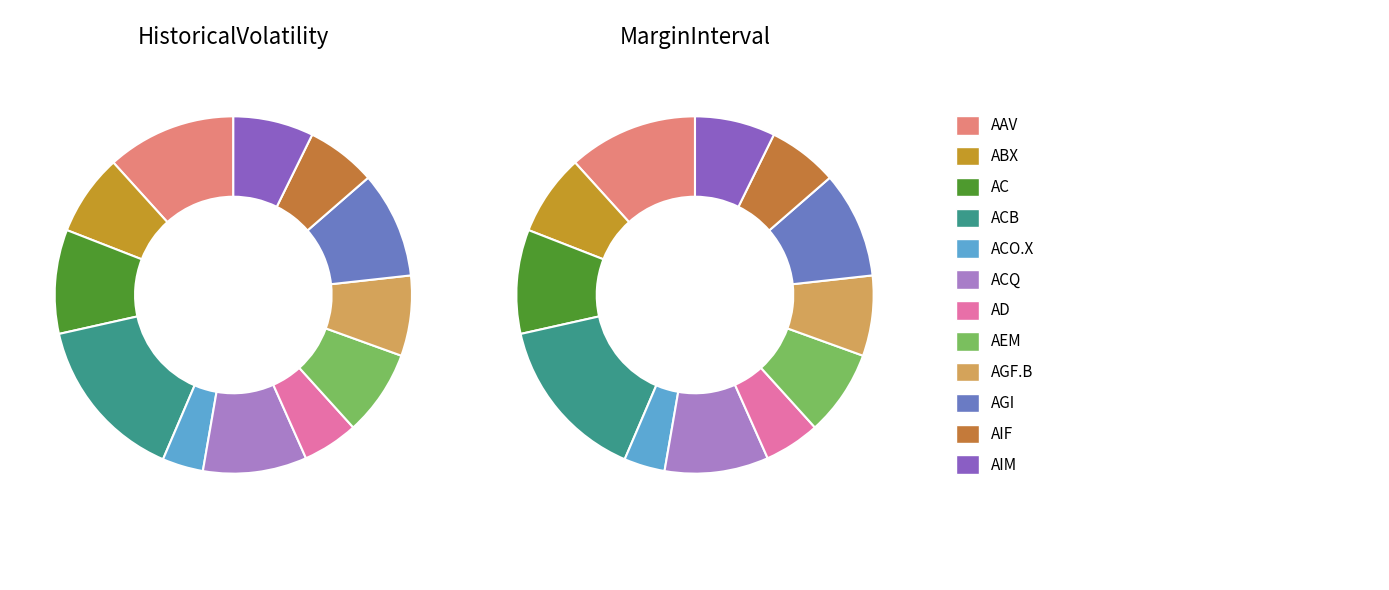

To the nearest percent, what is the average slice percentage?

8%